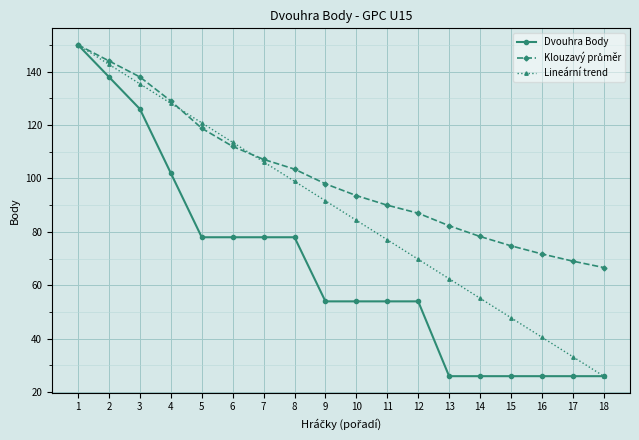

Which series changed the most between 1 and 6?

Dvouhra Body